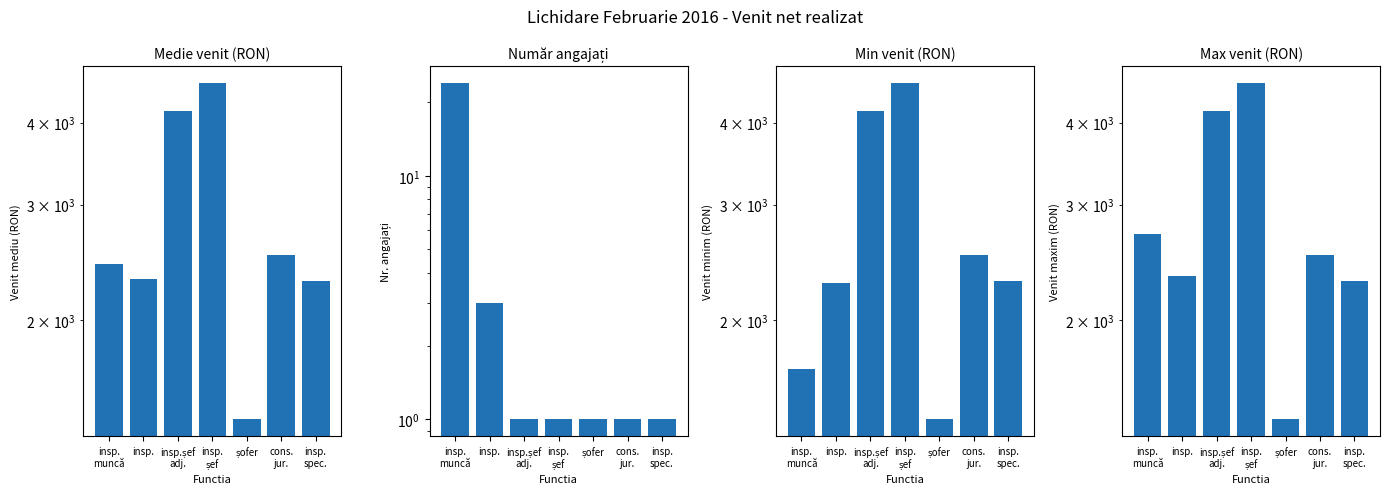

What is the label of the 4th bar from the left?

insp.
șef